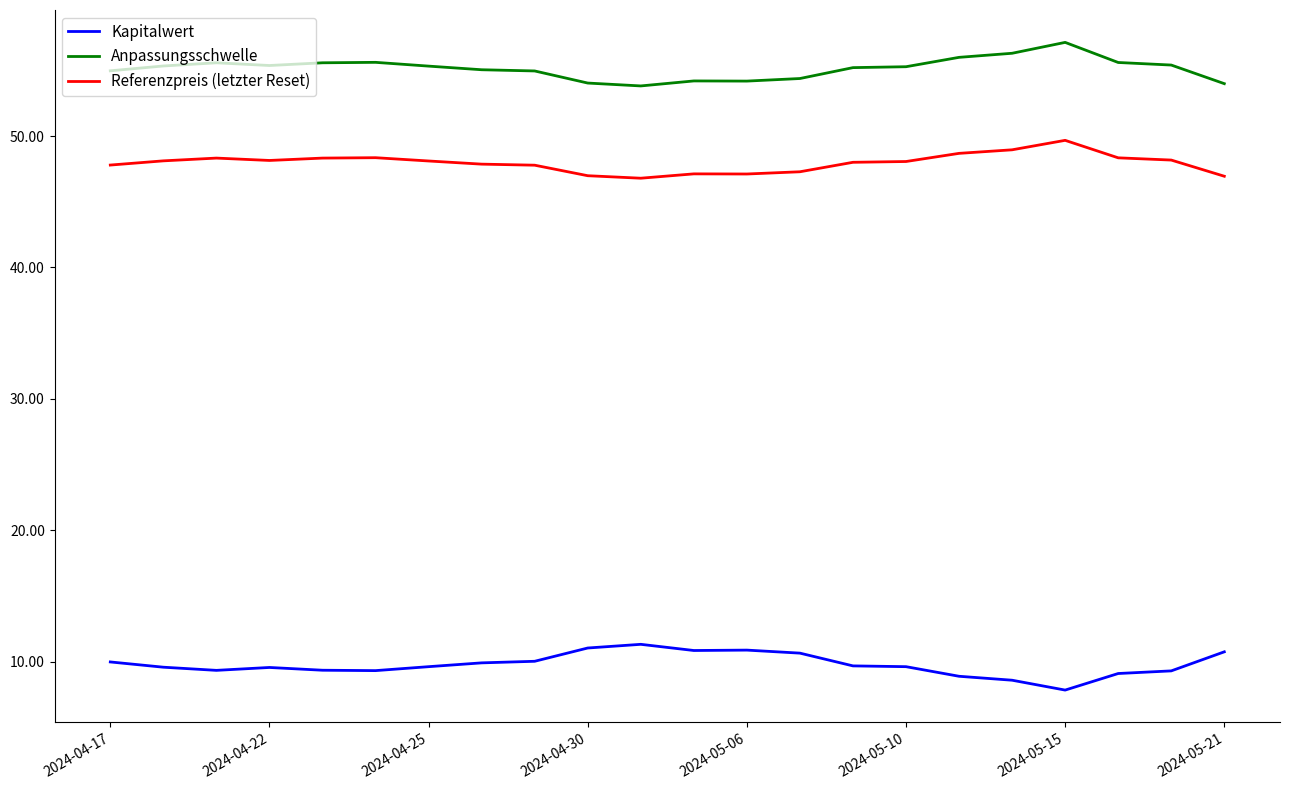

What is the greatest value displayed?

57.1